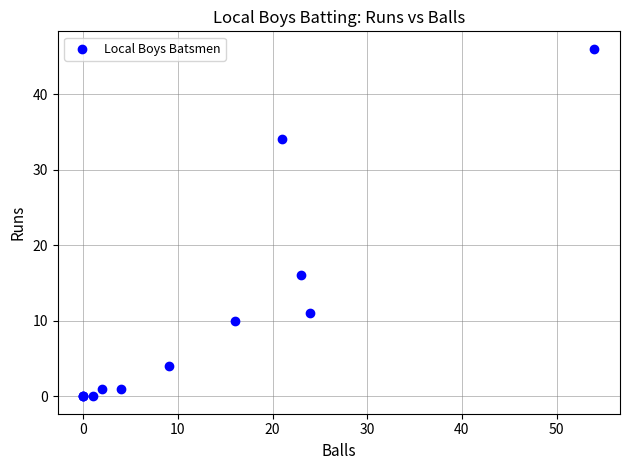

What Y value in the scatter plot is closest to 23?

16